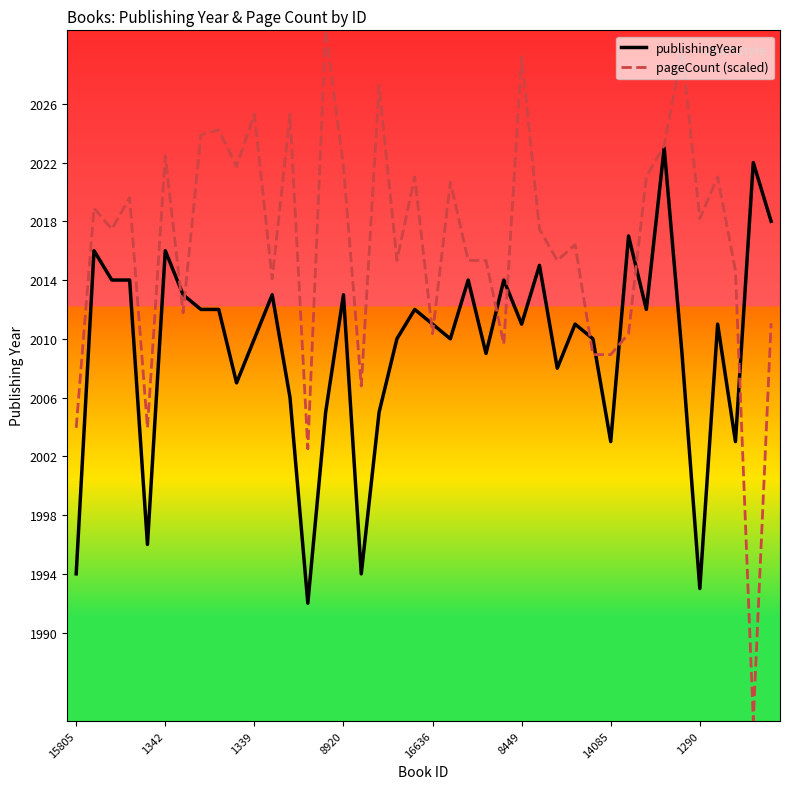

What is the average value of the publishingYear series?

2009.5